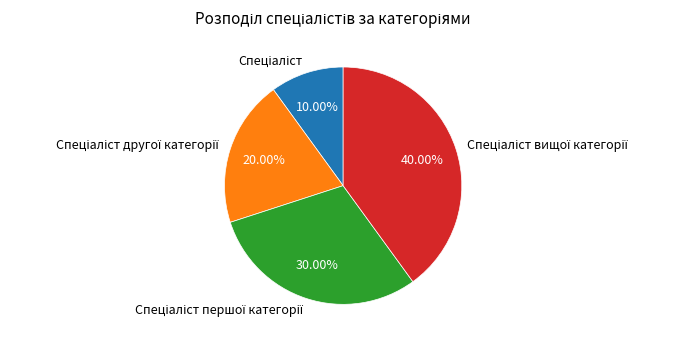

To the nearest percent, what is the difference between the largest and smallest slice percentages?

30%